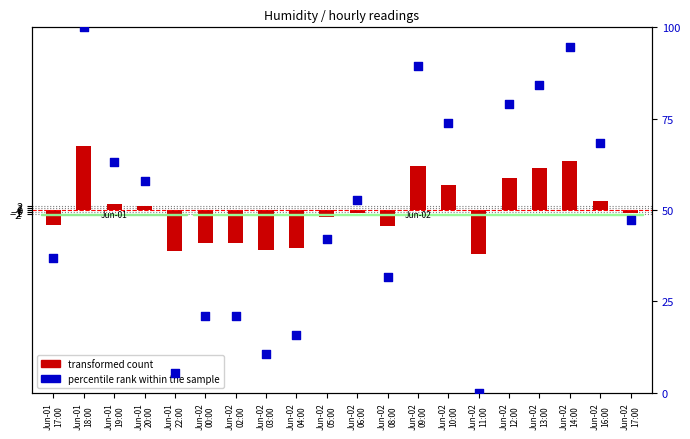

What is the total value across all series at Jun-02
17:00?

45.5